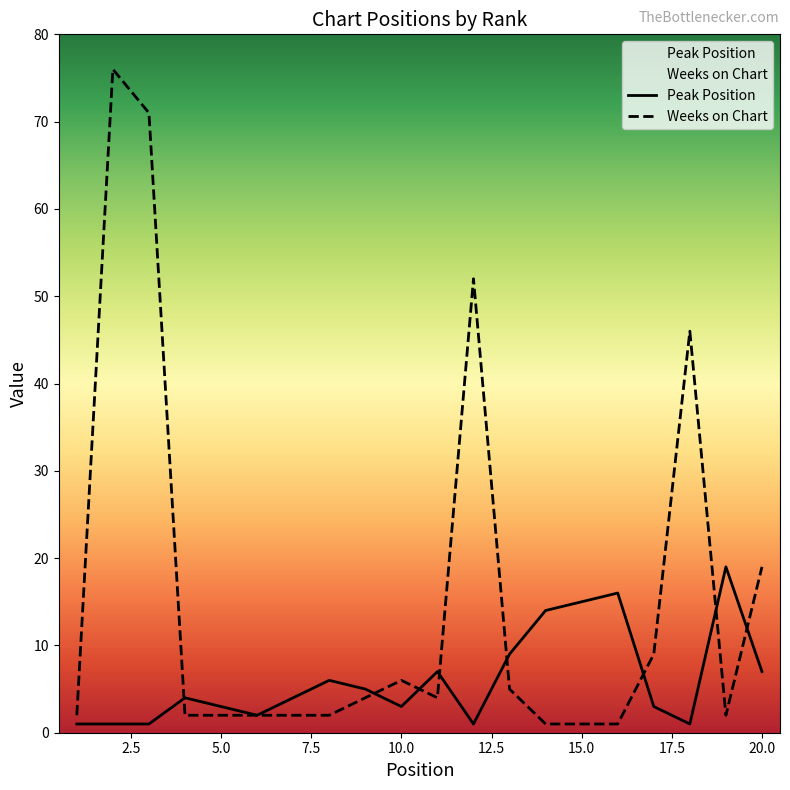

What is the minimum value for Weeks on Chart?

1